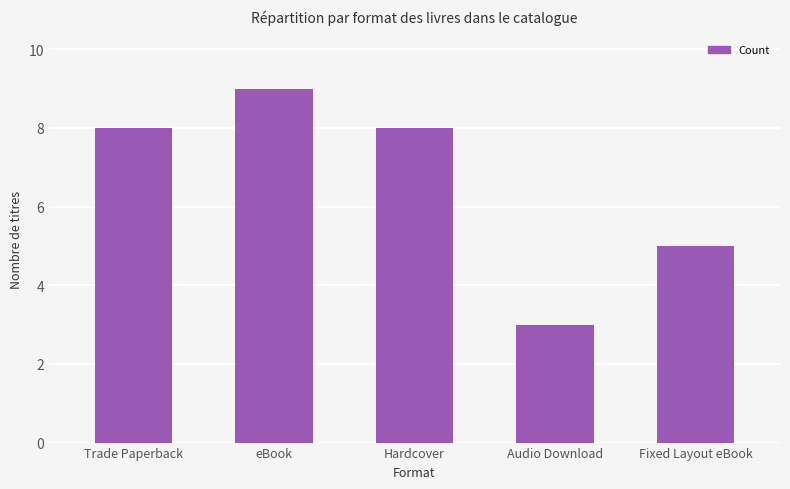

Reading left to right, transcribe all the data shown in this chart.

Trade Paperback=8	eBook=9	Hardcover=8	Audio Download=3	Fixed Layout eBook=5